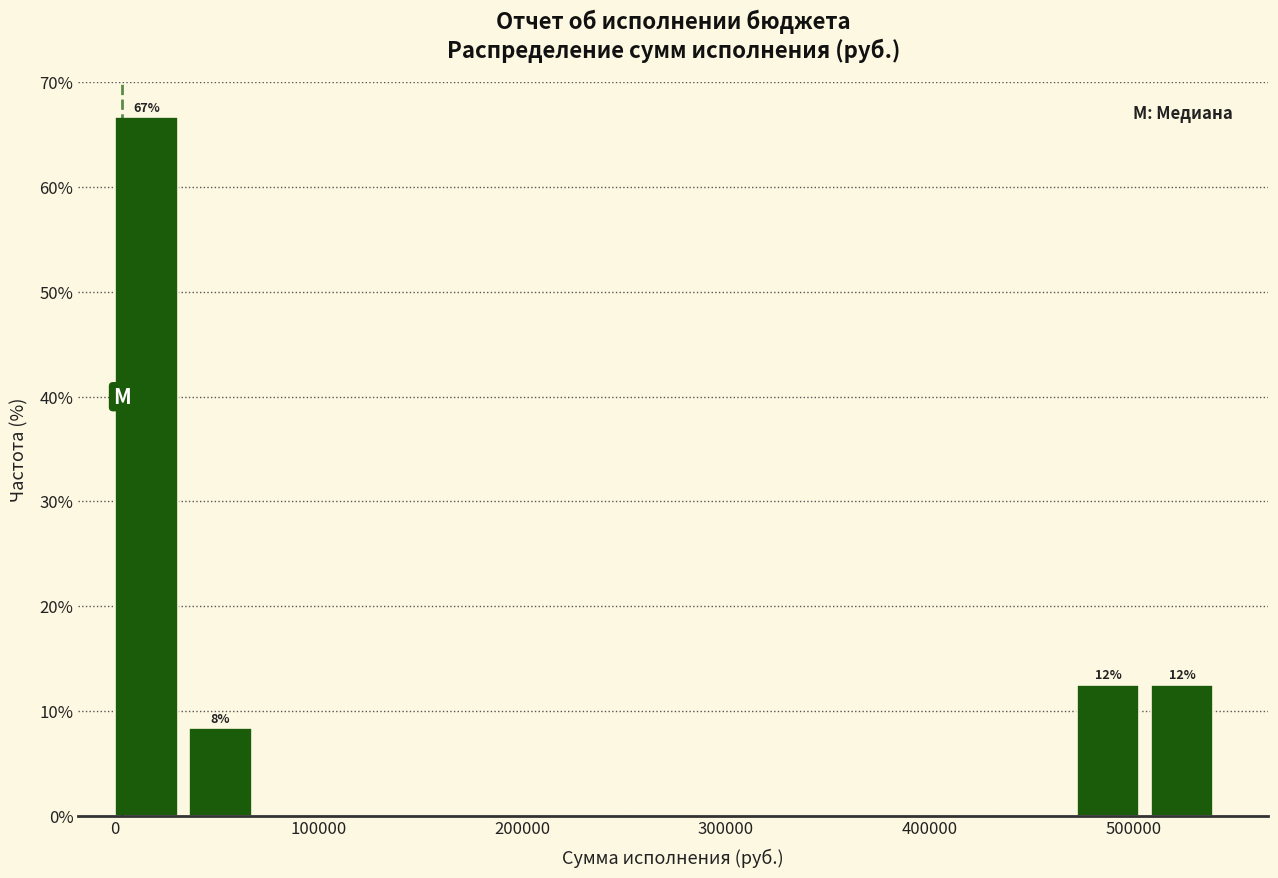

Around what value on the x-axis is the tallest bar? Give the approximate position of its centre, as read against the axis.

20000